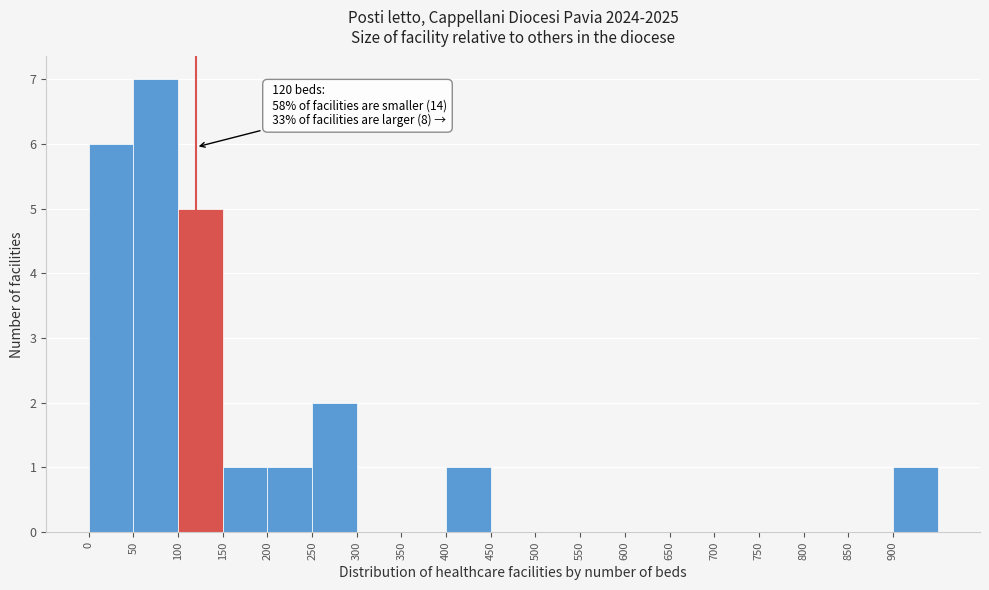

Over which range of the x-axis is the bar tallest?

50 to 100